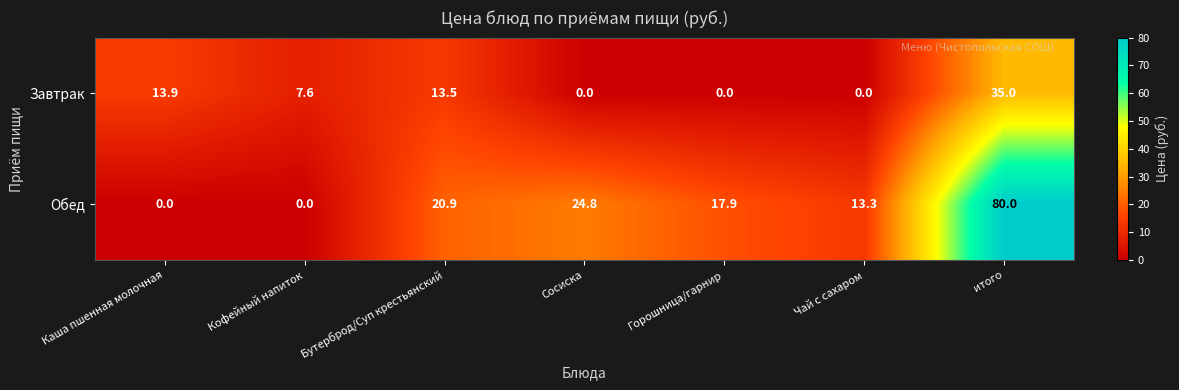

Rank the series by their average value, from lowest to highest.

Завтрак, Обед